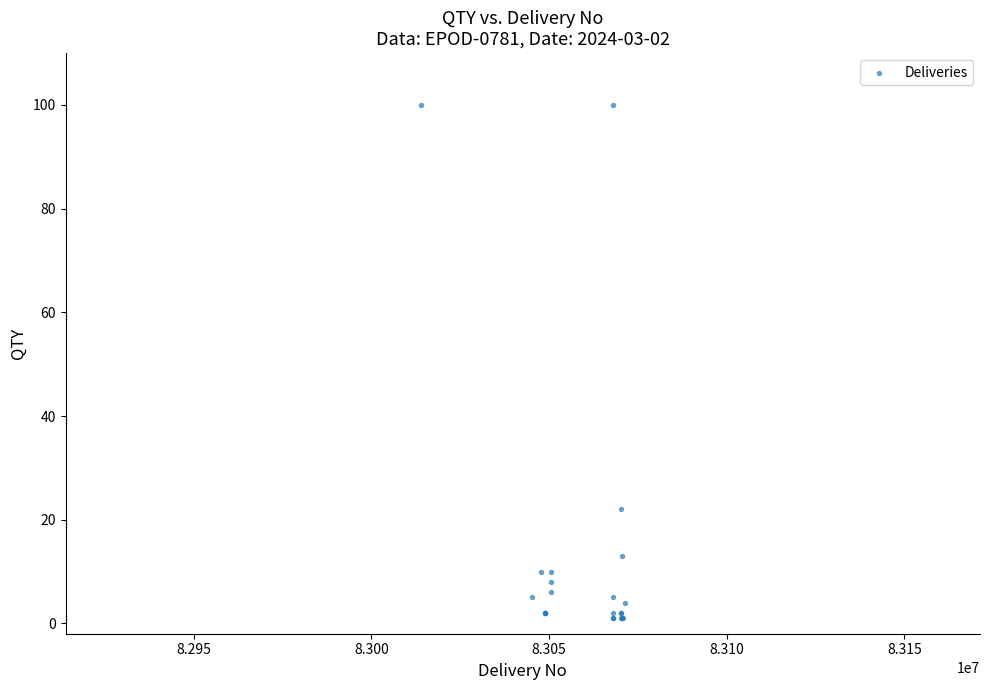

What Y value in the scatter plot is closest to 50?

22